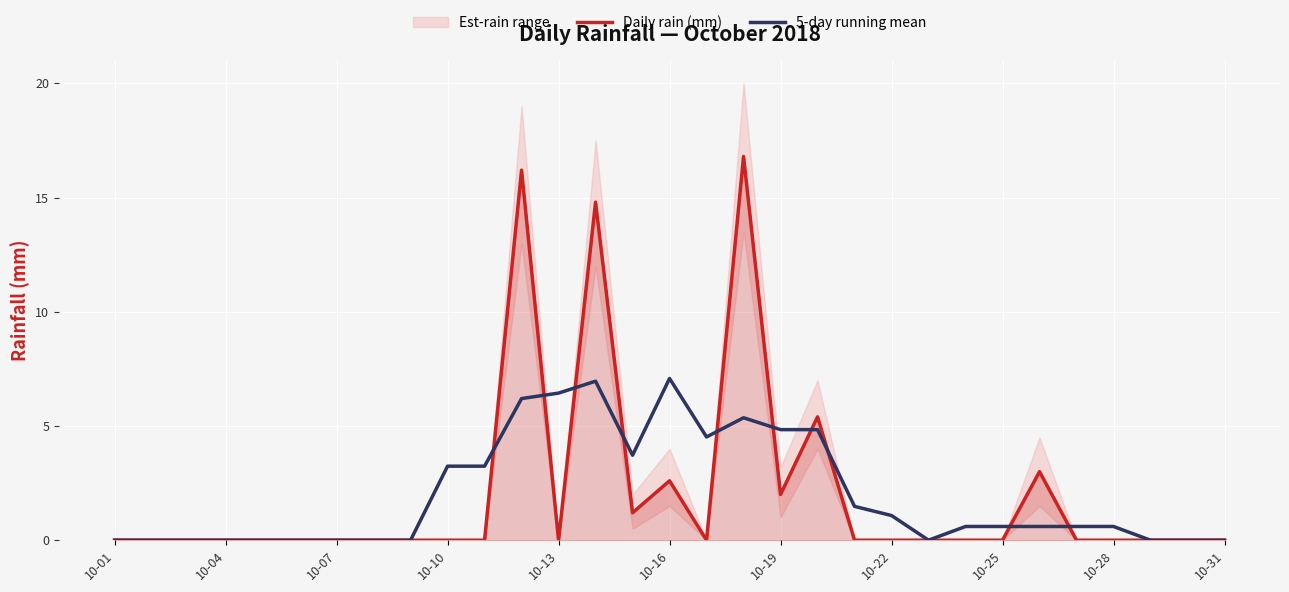

Reading right to left, extract all data points from this chart.

Daily rain (mm): 0.0	0.0	0.0	0.0	0.0	3.0	0.0	0.0	0.0	0.0	0.0	5.4	2.0	16.8	0.0	2.6	1.2	14.8	0.0	16.2	0.0	0.0	0.0	0.0	0.0	0.0	0.0	0.0	0.0	0.0	0.0
5-day running mean: 0.0	0.0	0.0	0.6	0.6	0.6	0.6	0.6	0.0	1.1	1.5	4.8	4.8	5.4	4.5	7.1	3.7	7.0	6.4	6.2	3.2	3.2	0.0	0.0	0.0	0.0	0.0	0.0	0.0	0.0	0.0